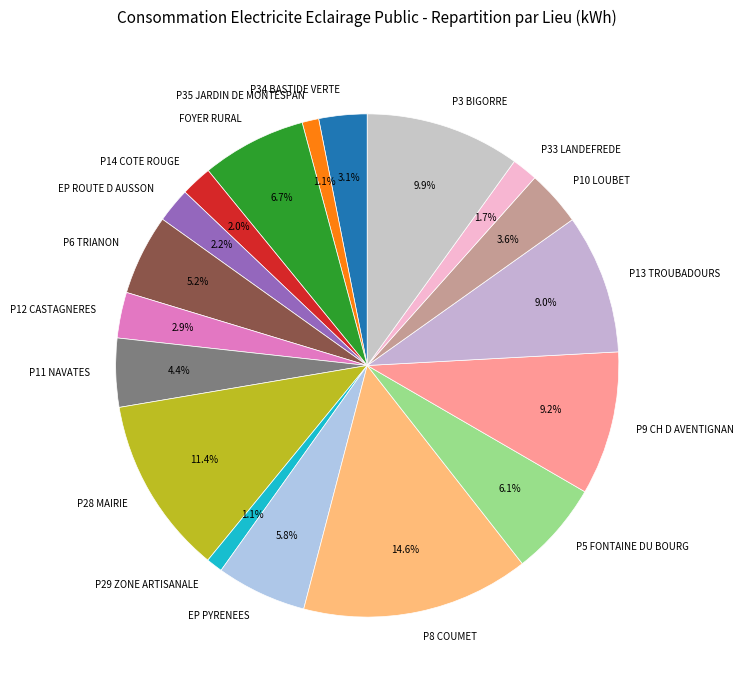

Does P14 COTE ROUGE represent more than half of the total?

No